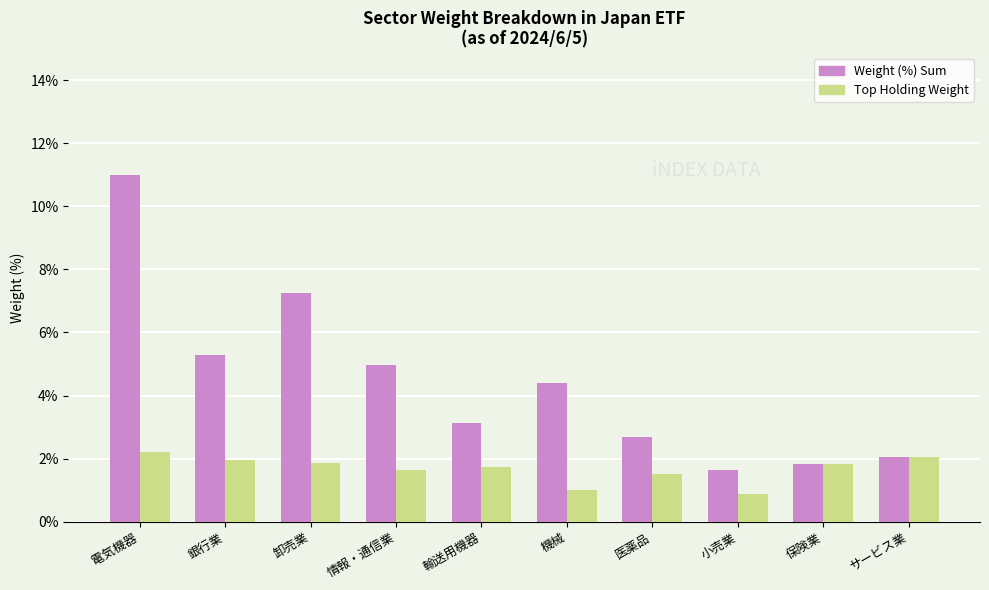

Are the bars grouped side by side (vs. stacked)?

Yes